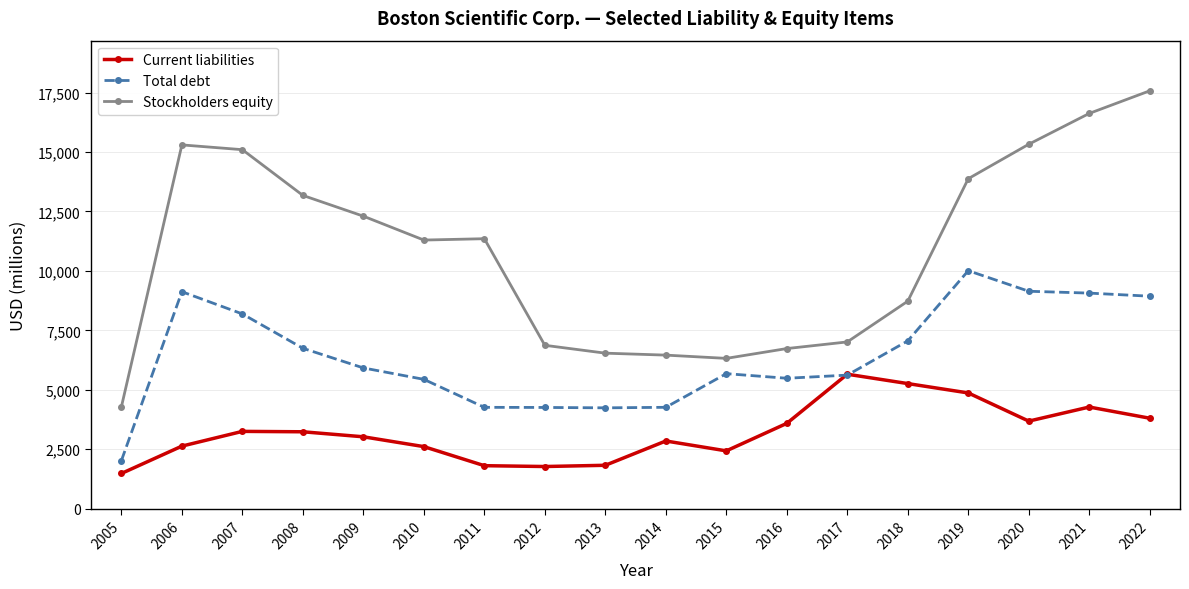

Is it true that Stockholders equity equals 8593 at 2009?

False